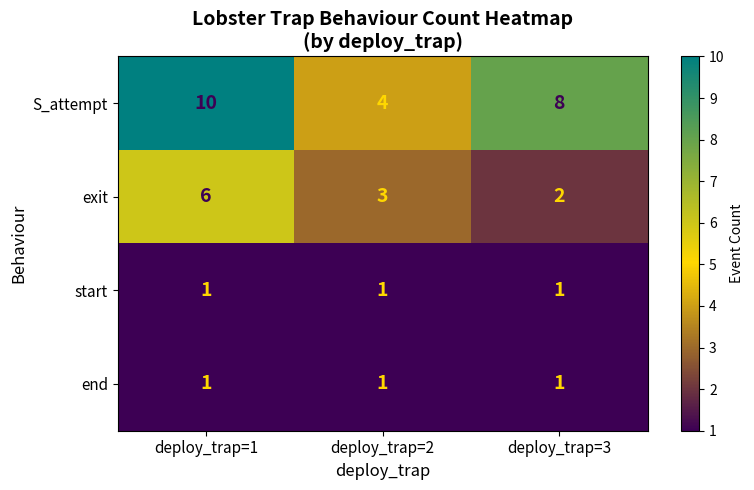

Count the number of data series in this chart.

4